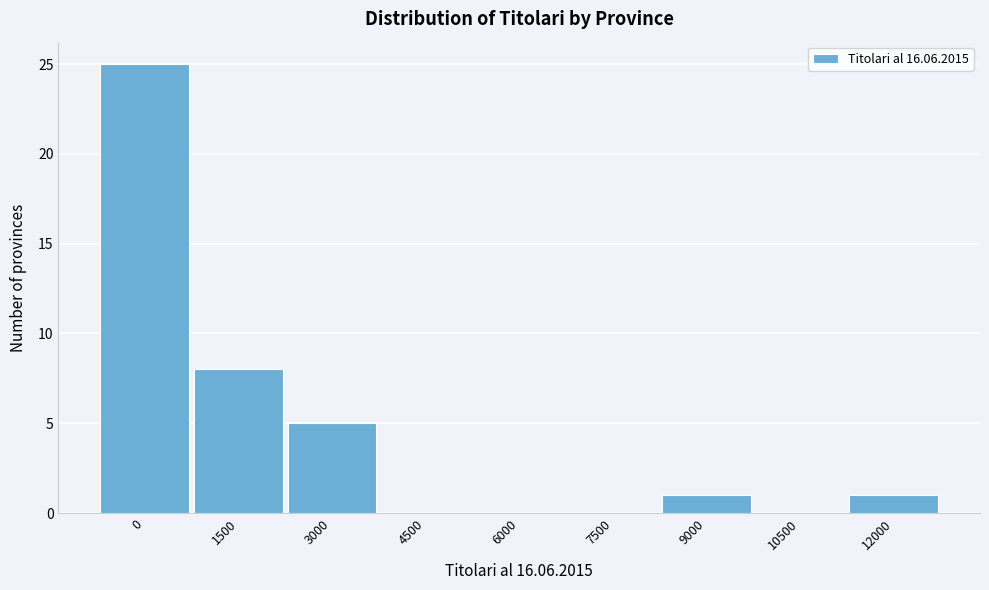

Reading left to right, list all the values displayed in this chart.

0=25	1500=8	3000=5	4500=0	6000=0	7500=0	9000=1	10500=0	12000=1